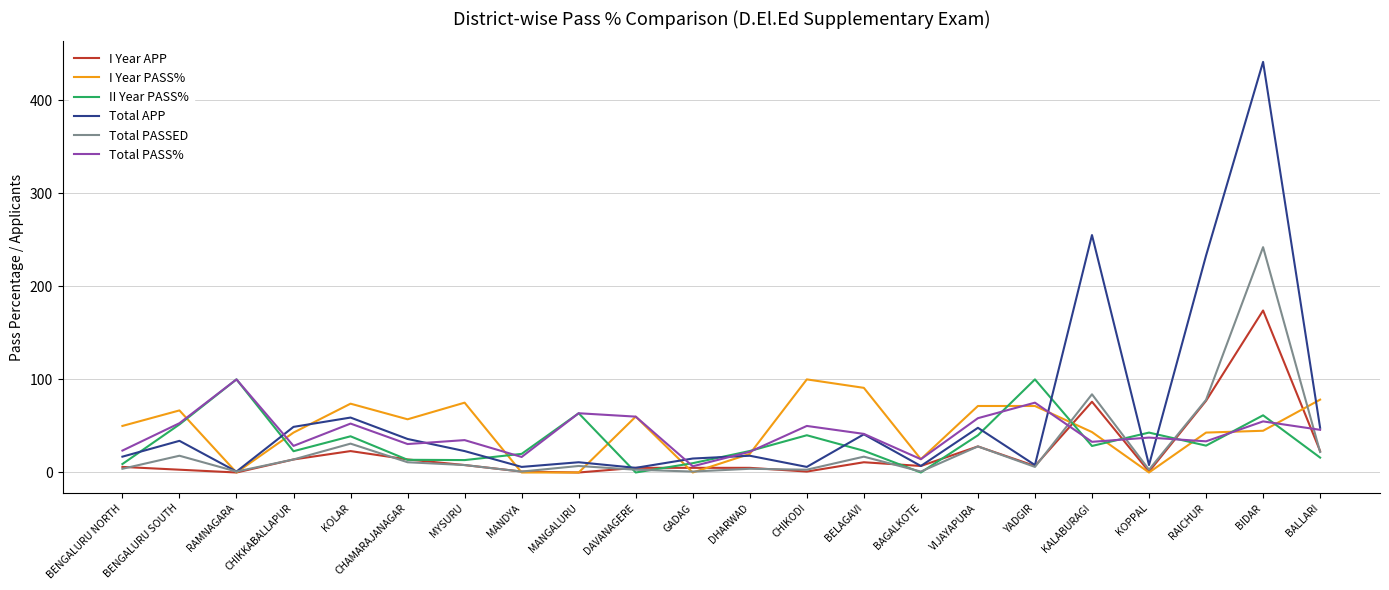

What is the maximum value for I Year APP?

174.0